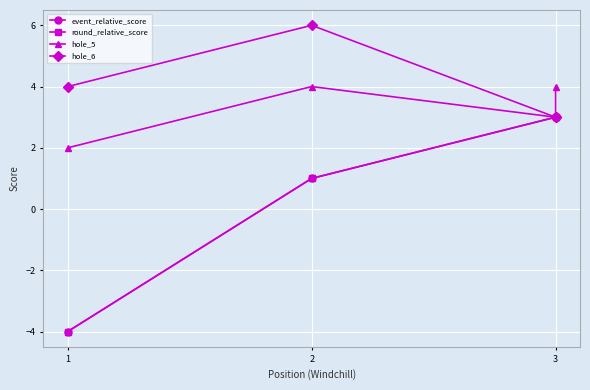

What is the value of the hole_6 point at the 2nd from the left?

6